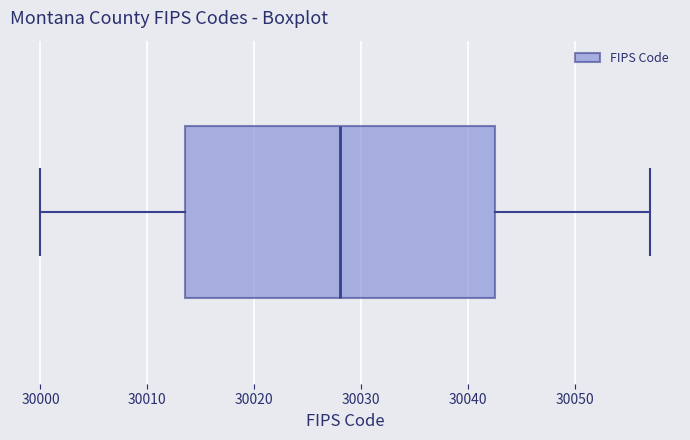

Where does the right whisker of the box end on the x-axis? The values are not printed on the chart, so give them approximately, as read against the axis.

30057